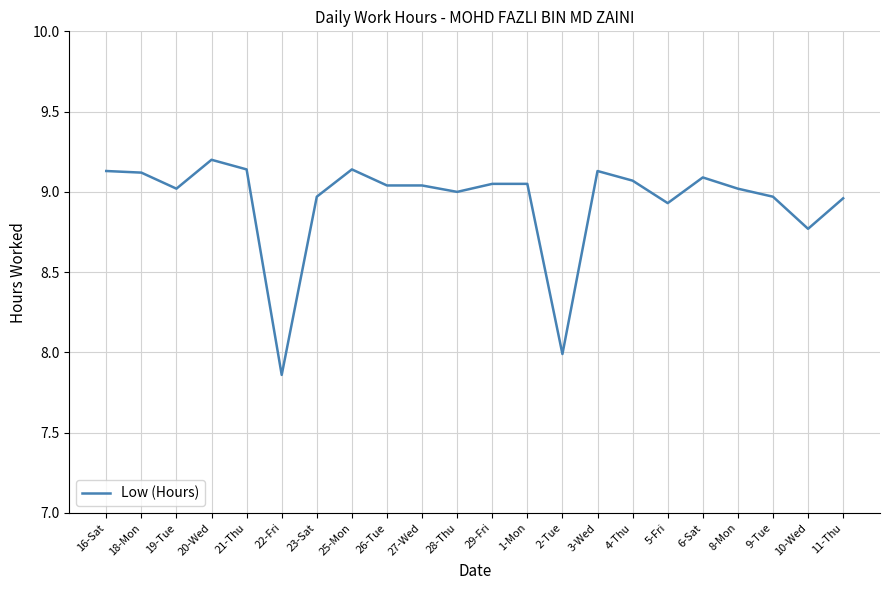

Approximately how many times larger is the value at 26-Tue compared to 4-Thu?

1.0